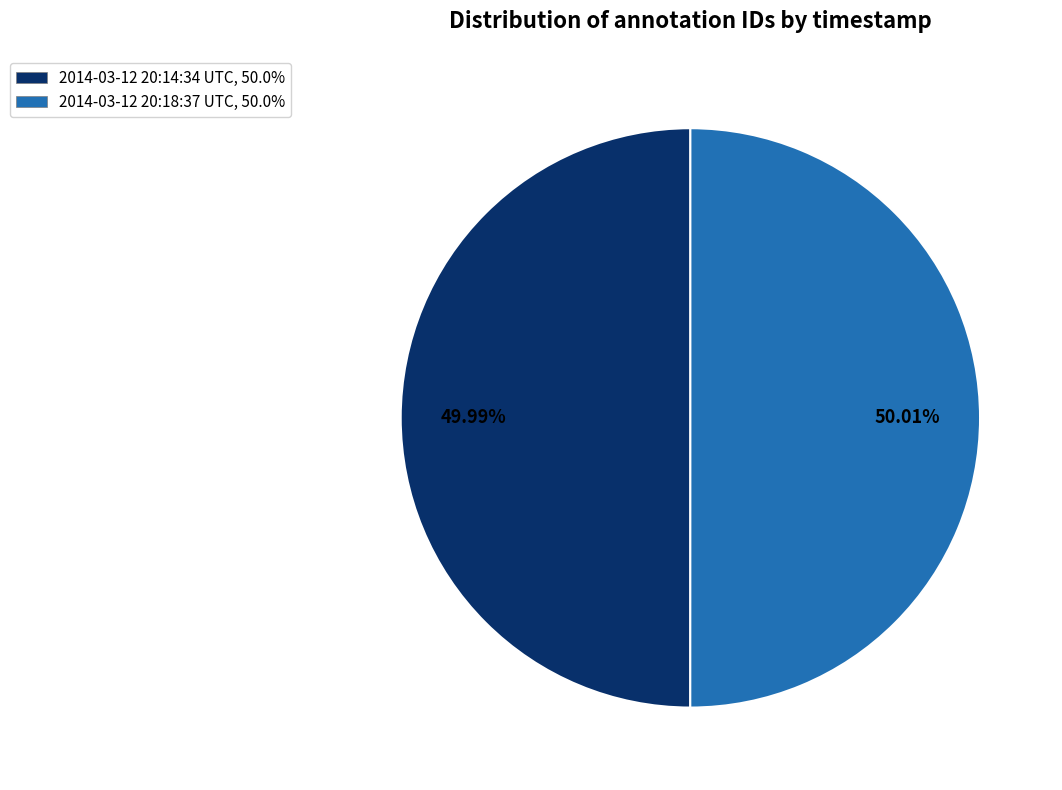

Approximately how many times larger is the value at 2014-03-12 20:14:34 UTC compared to 2014-03-12 20:18:37 UTC?

1.0